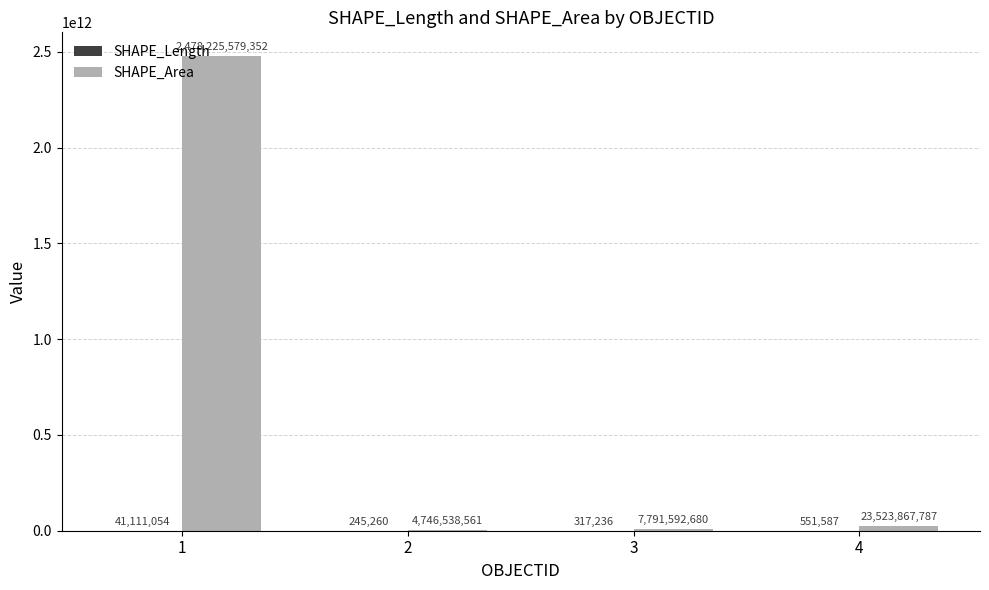

Which series has the largest total across all categories?

SHAPE_Area